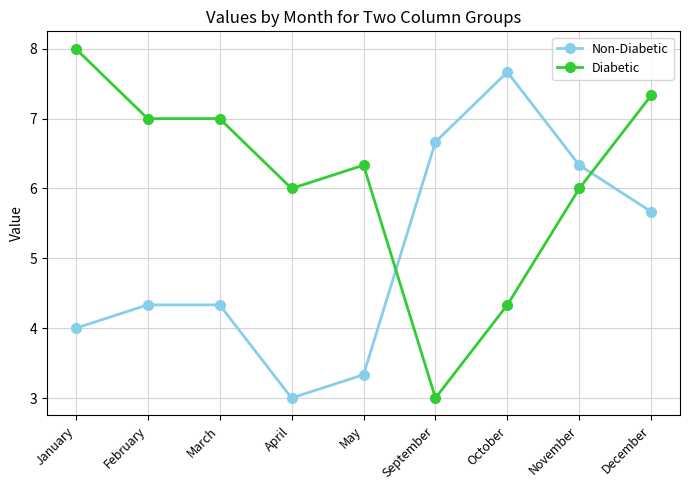

What is the value of the Non-Diabetic point at the 5th from the left?

3.3